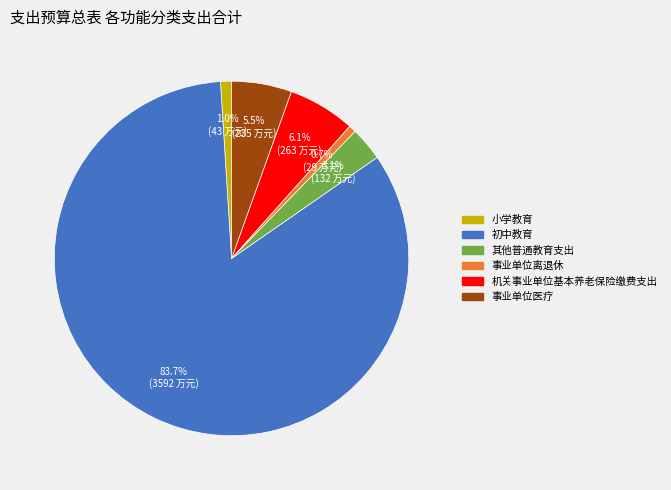

Count the number of slices in the pie.

6